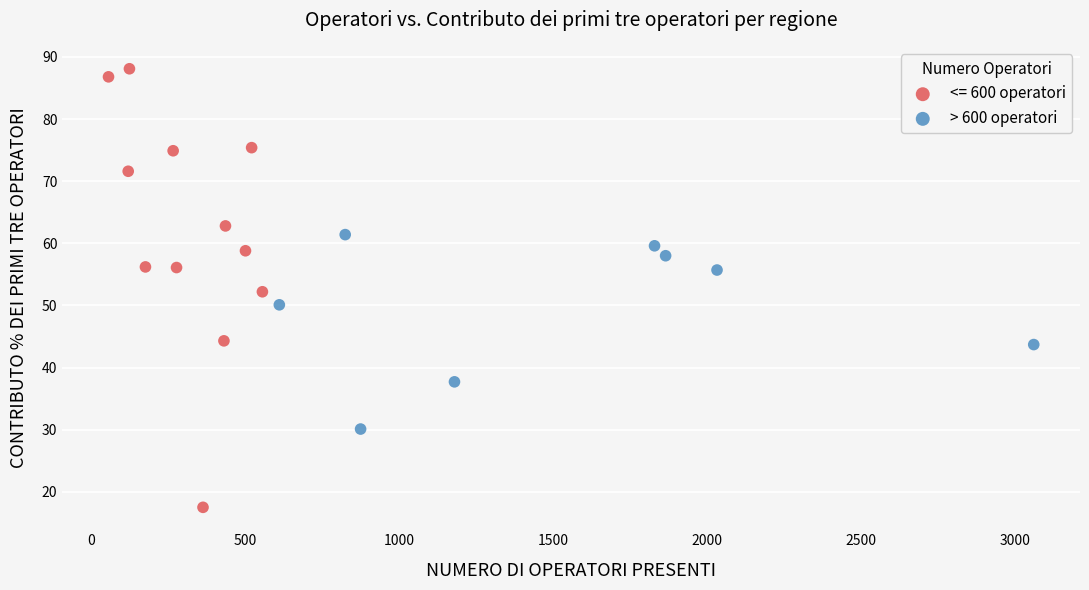

Which series has the largest Y range (max minus min)?

<= 600 operatori